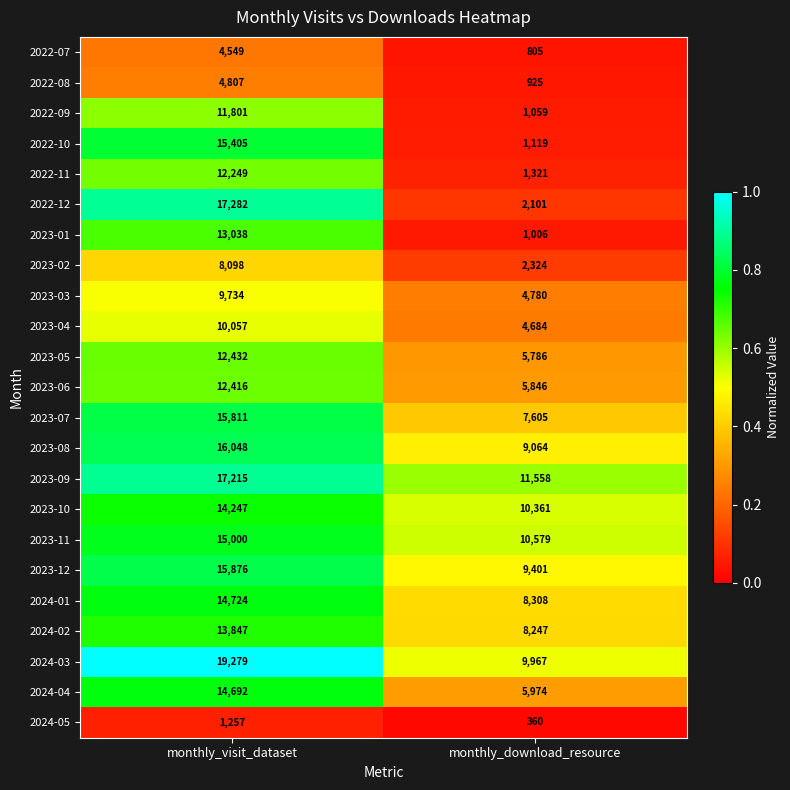

What is the maximum value for 2023-06?

12416